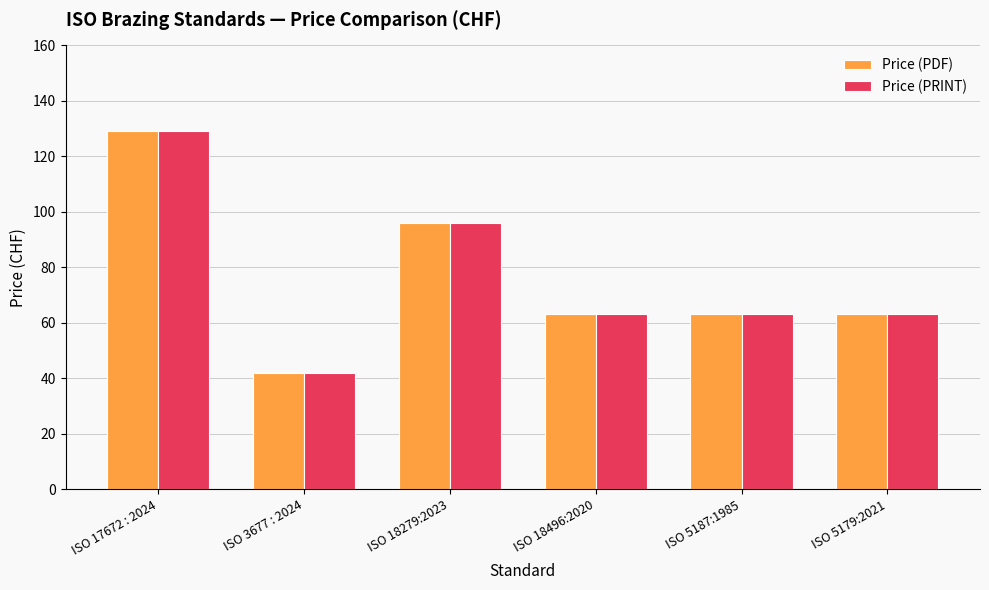

What is the total value across all series at ISO 18279:2023?

192